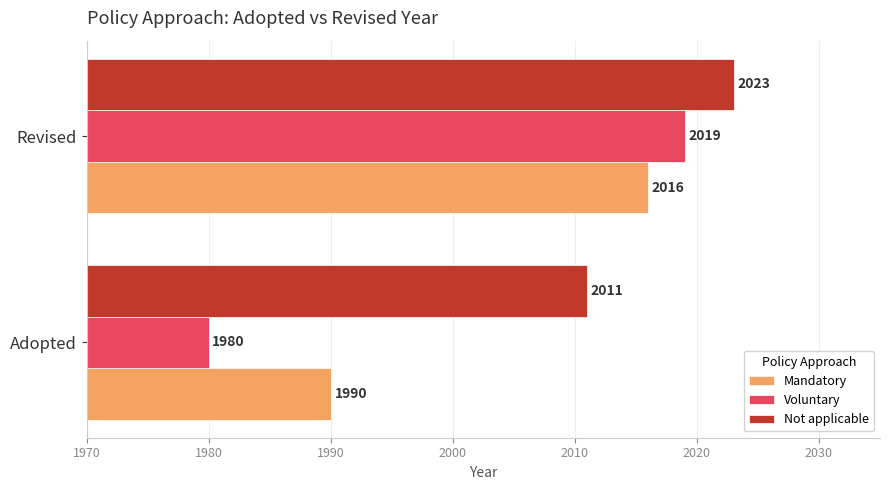

What is the sum of all Mandatory values?

4006